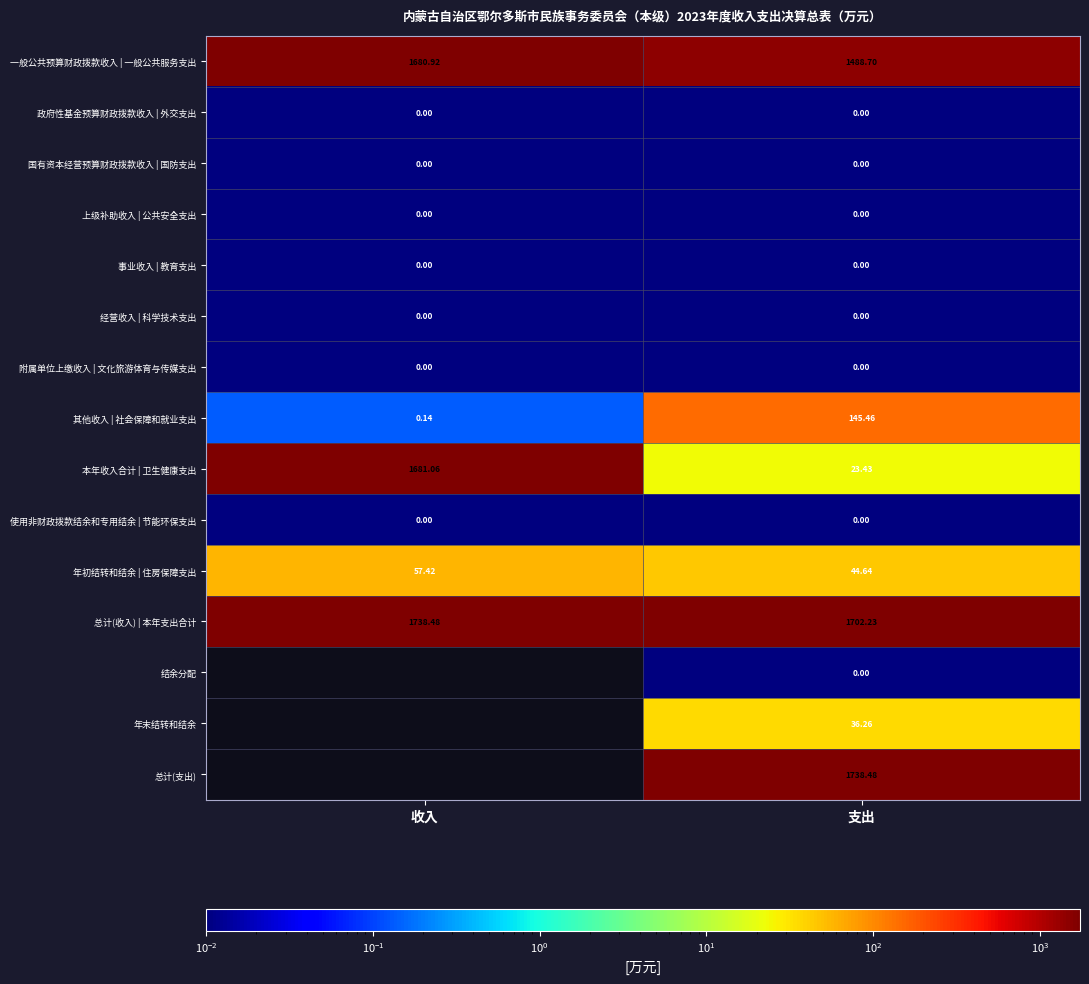

Where is 总计(收入) | 本年支出合计 nearest to the value 1720?

支出